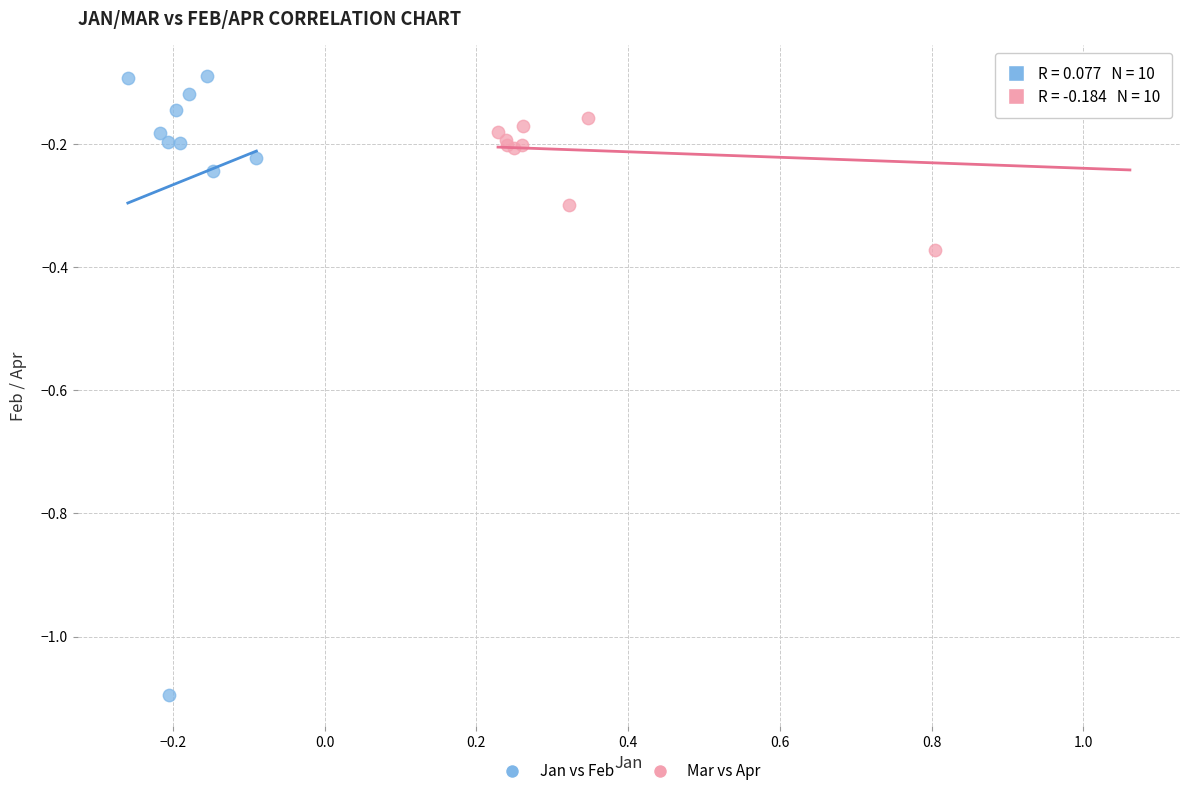

Which series reaches the minimum Y coordinate?

Jan vs Feb